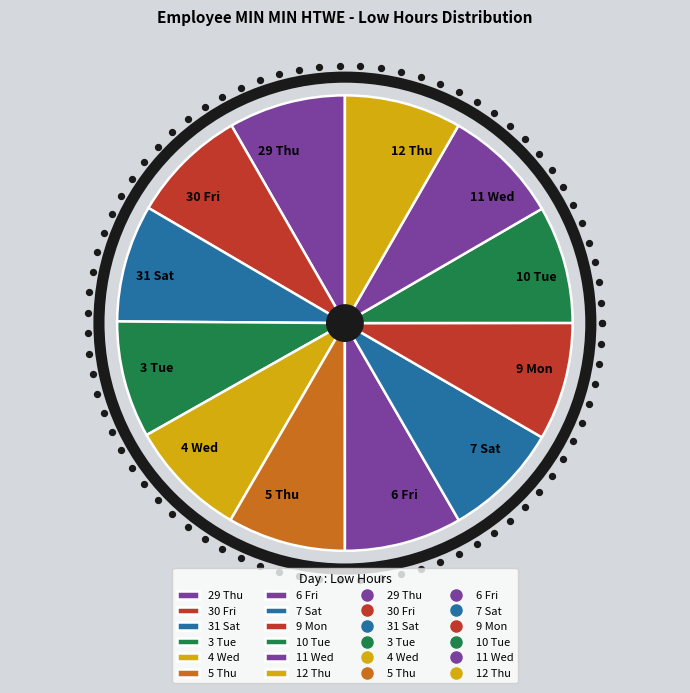

What percentage is the 11 Wed slice, to the nearest percent?

8%